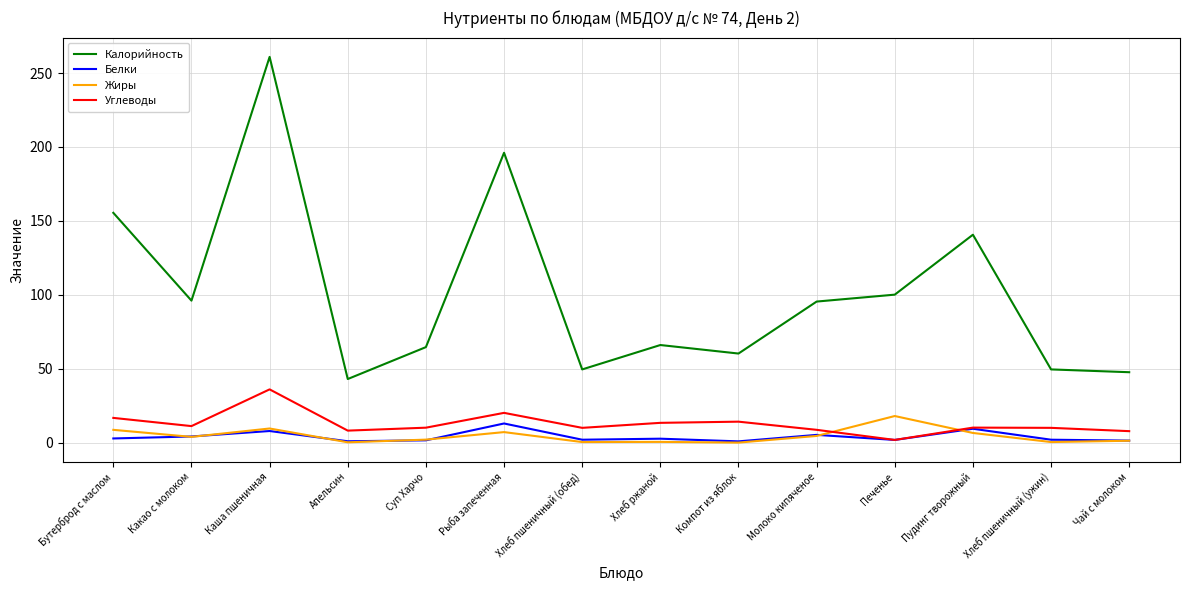

What is the sum of the Углеводы values at Молоко кипяченое and Пудинг творожный?

18.8